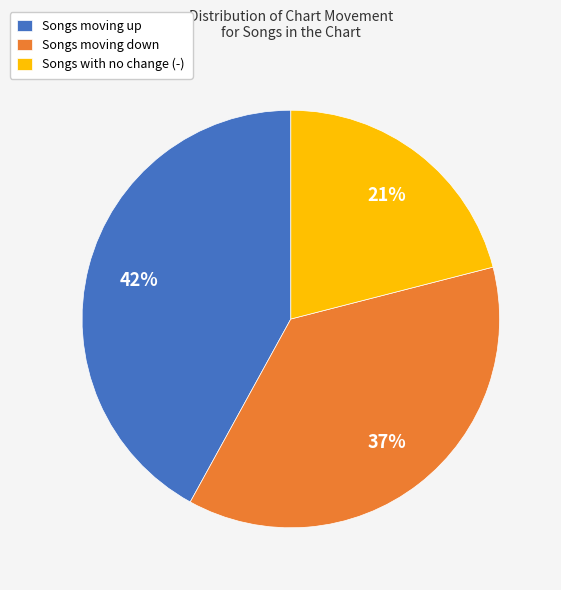

To the nearest percent, what is the difference between the largest and smallest slice percentages?

21%